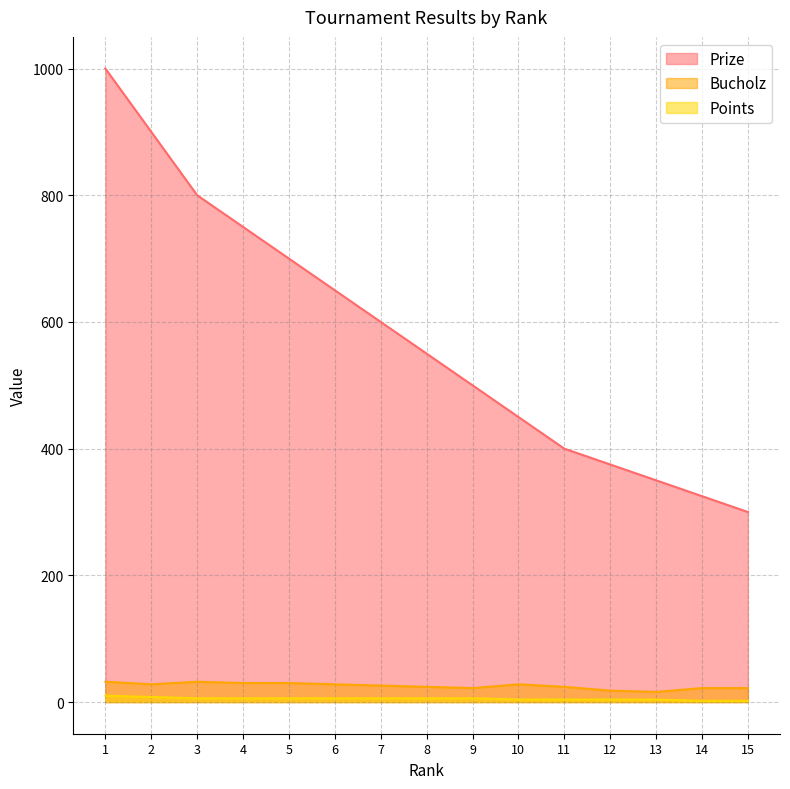

At which label does Prize reach its minimum?

15